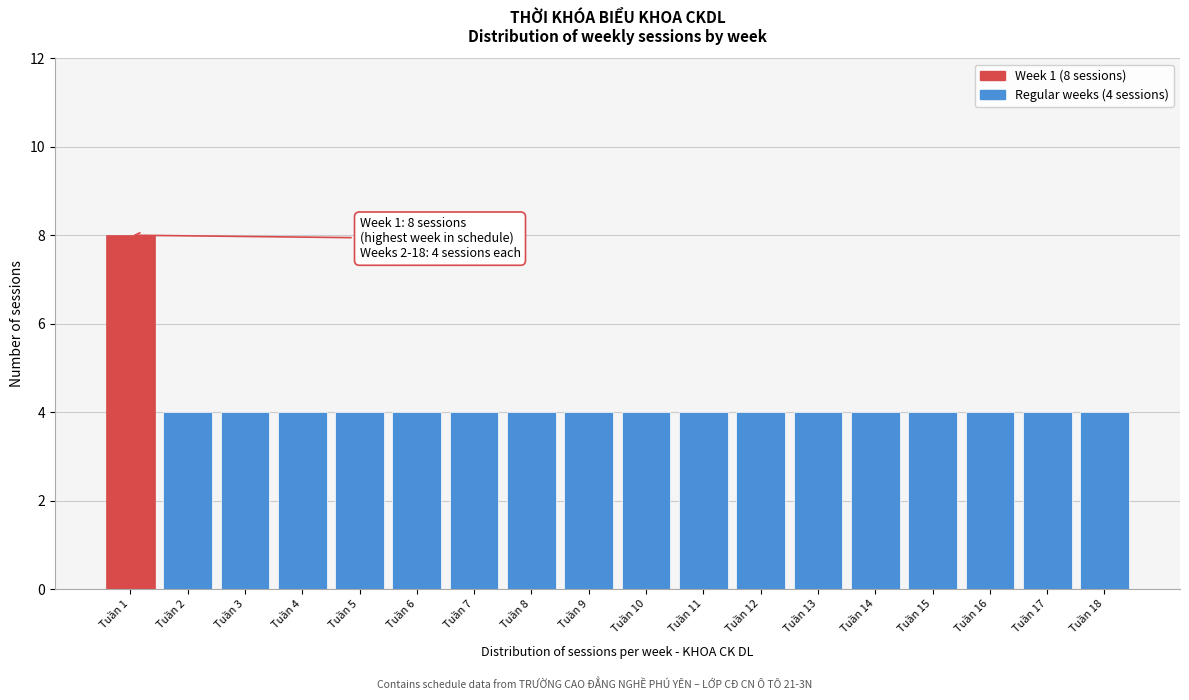

Reading left to right, extract all data points from this chart.

8	4	4	4	4	4	4	4	4	4	4	4	4	4	4	4	4	4